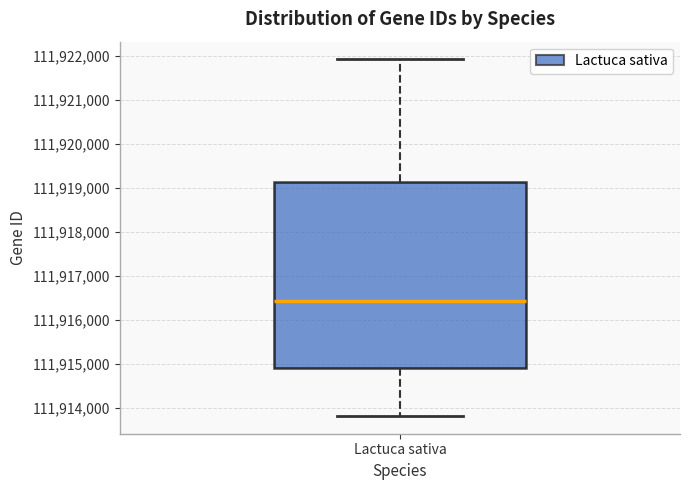

Read this box plot against the y-axis: the position of the median line, the range covered by the box, and the ends of both whiskers. The values are not printed on the chart, so give them approximately, as read against the axis.

median 111916400, box 111914900 to 111919100, whiskers 111913800 to 111921900